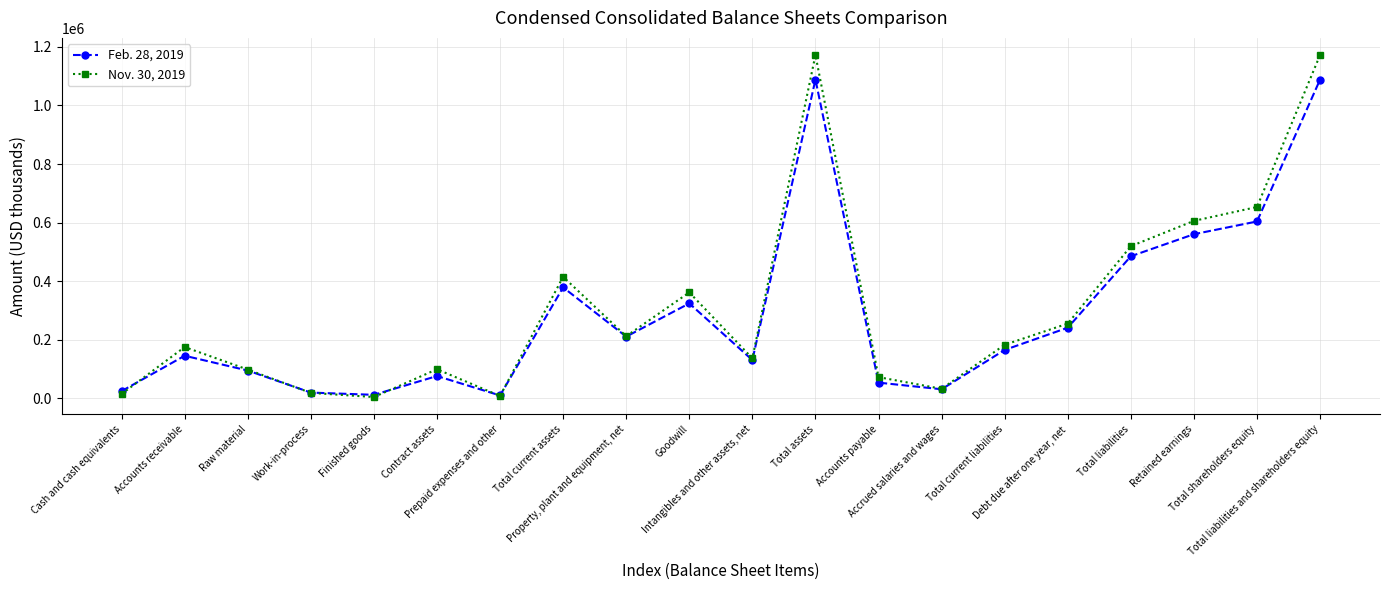

List the series in order of their peak value, highest first.

Nov. 30, 2019, Feb. 28, 2019